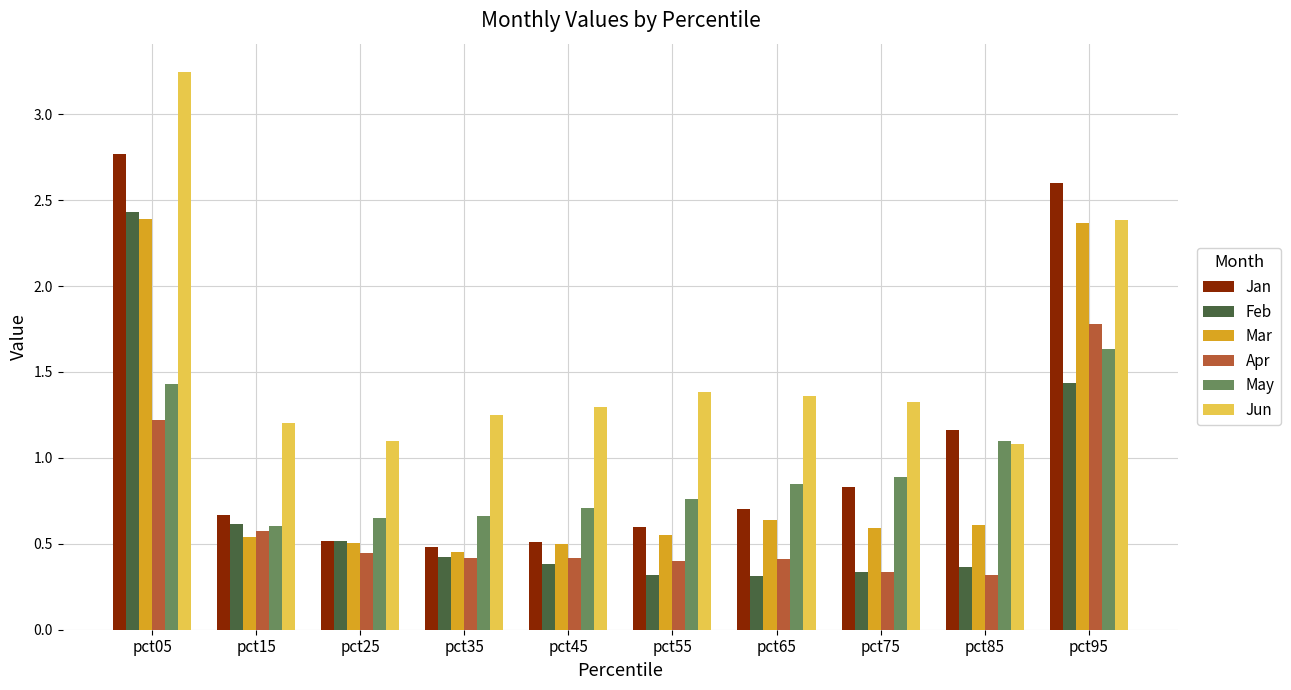

Which label corresponds to the largest value in the chart?

pct05